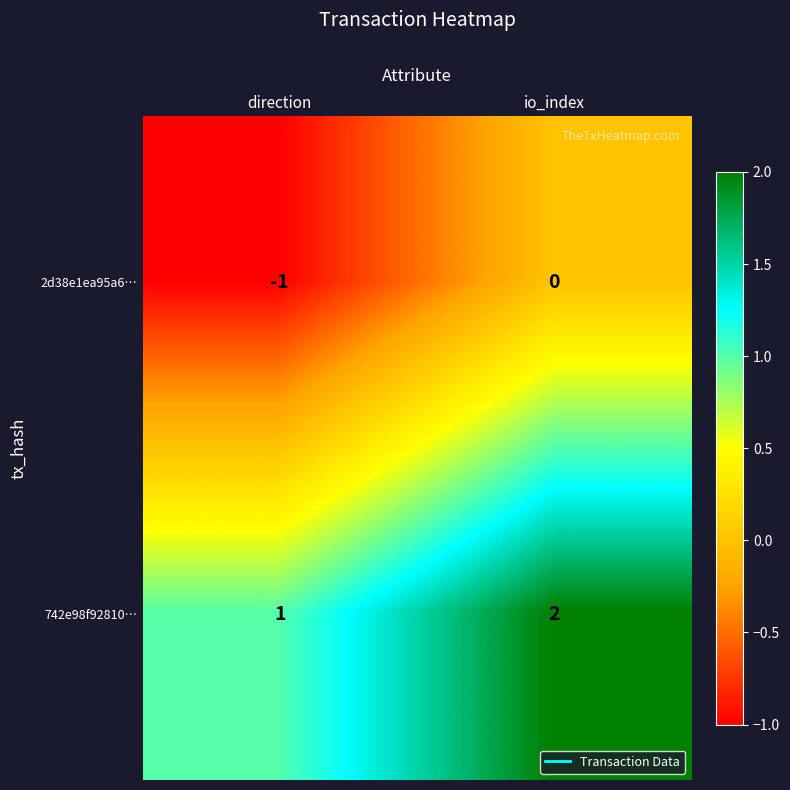

The value of 2d38e1ea95a6… at direction is -2. True or false?

False